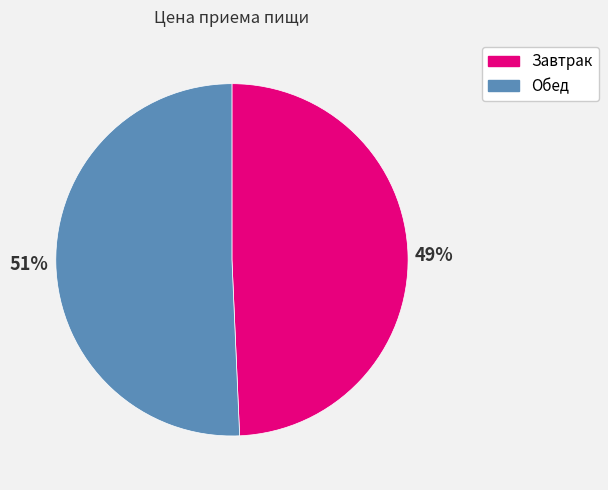

To the nearest percent, what is the average slice percentage?

50%